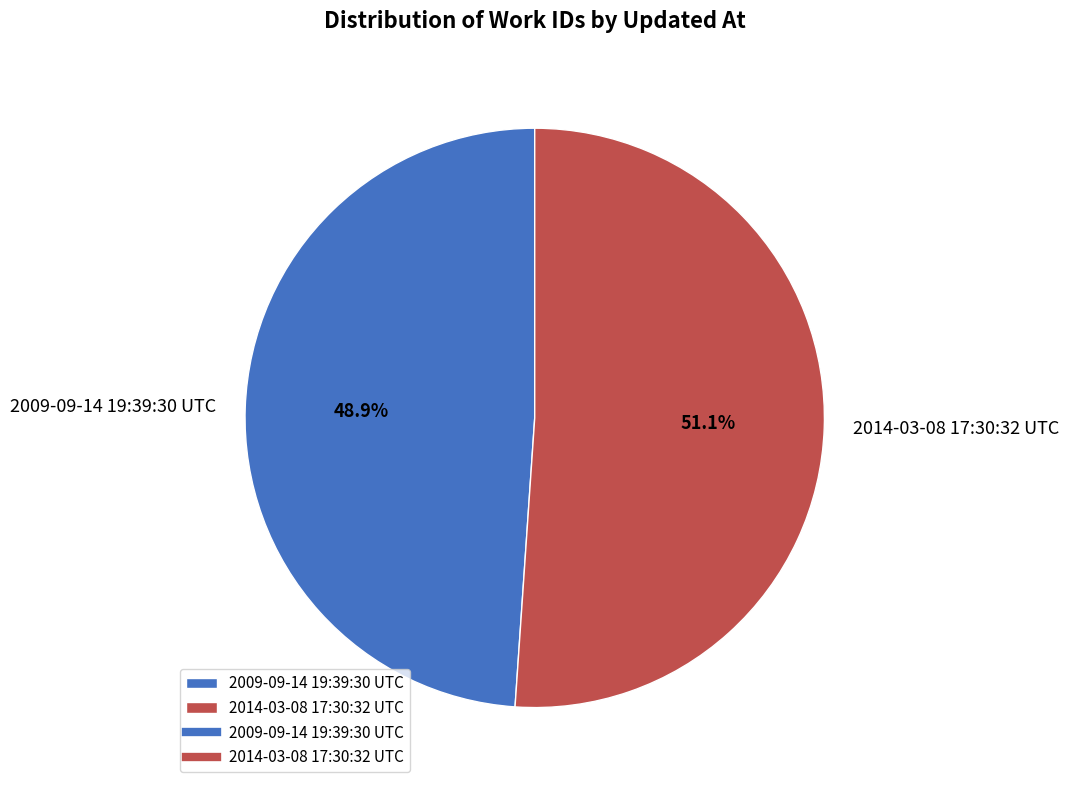

What percentage is the 2009-09-14 19:39:30 UTC slice, to the nearest percent?

49%